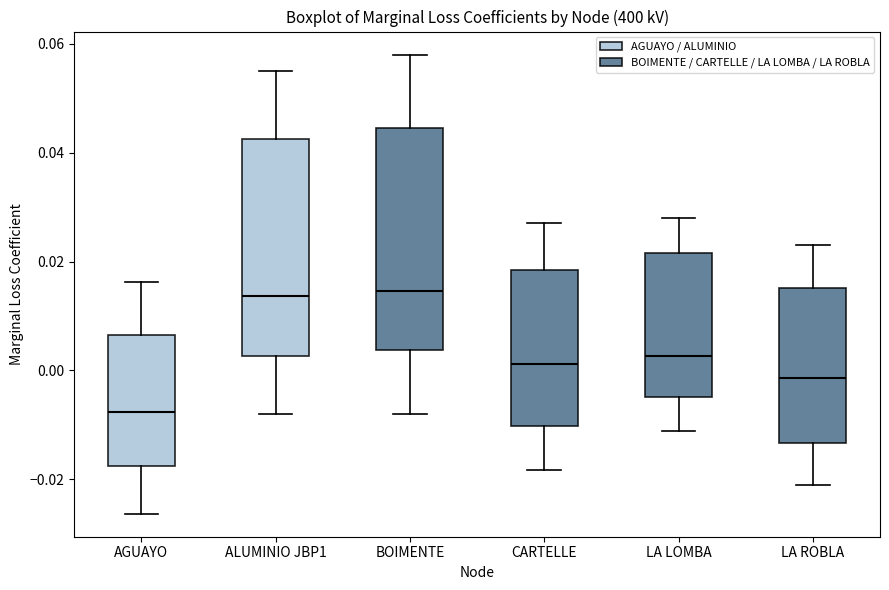

Reading left to right, transcribe this box plot: for each box, give where its median line is, the range the box spans, and where its two whiskers end, as read against the y-axis. The values are not printed on the chart, so give them approximately, as read against the axis.

AGUAYO: median -0.008, box -0.018 to 0.006, whiskers -0.026 to 0.016
ALUMINIO JBP1: median 0.014, box 0.002 to 0.042, whiskers -0.008 to 0.054
BOIMENTE: median 0.014, box 0.004 to 0.044, whiskers -0.008 to 0.058
CARTELLE: median 0.002, box -0.010 to 0.018, whiskers -0.018 to 0.028
LA LOMBA: median 0.002, box -0.004 to 0.022, whiskers -0.012 to 0.028
LA ROBLA: median -0.002, box -0.014 to 0.016, whiskers -0.020 to 0.024